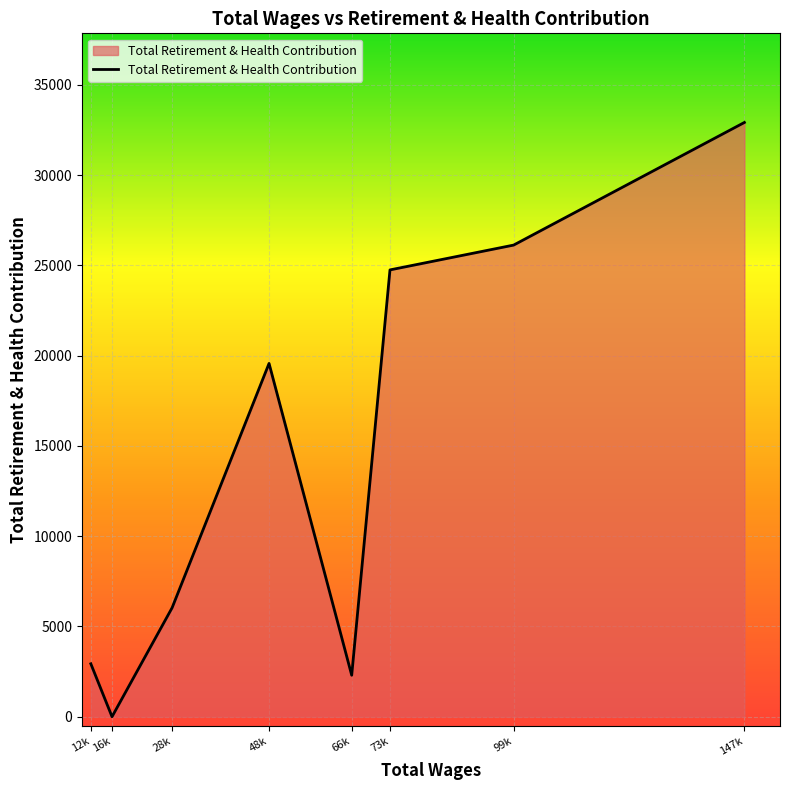

The value at 48k is 6538. True or false?

False